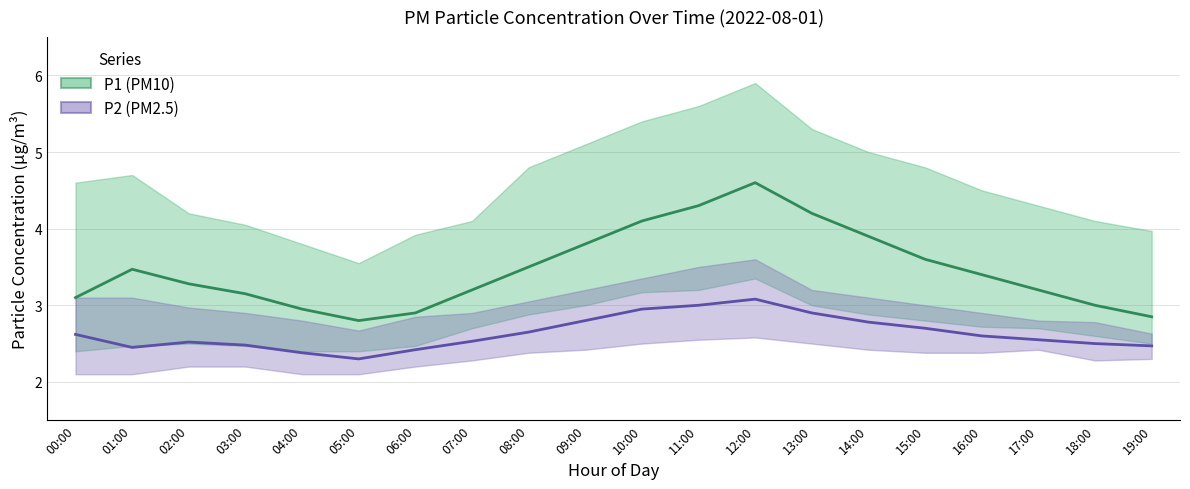

What is the difference between the highest and lowest values at 05:00?

1.4